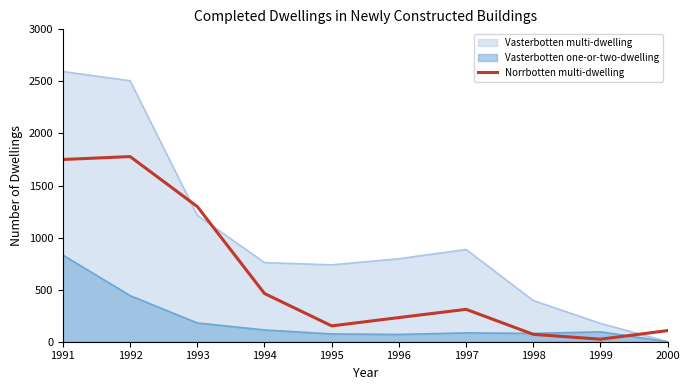

How many distinct data groups are displayed?

3